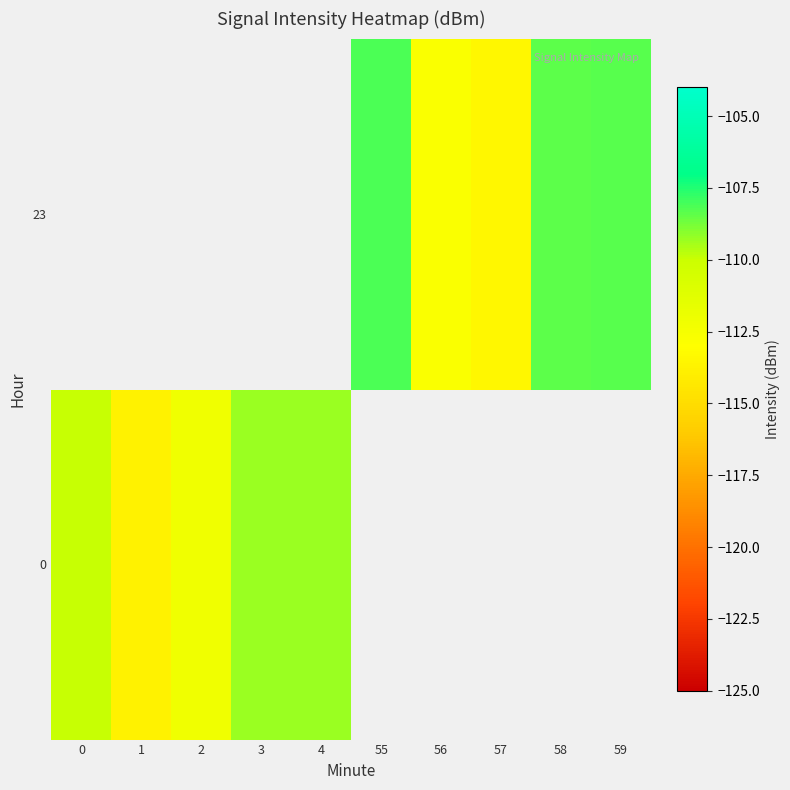

How many values in 23 are below zero?

5